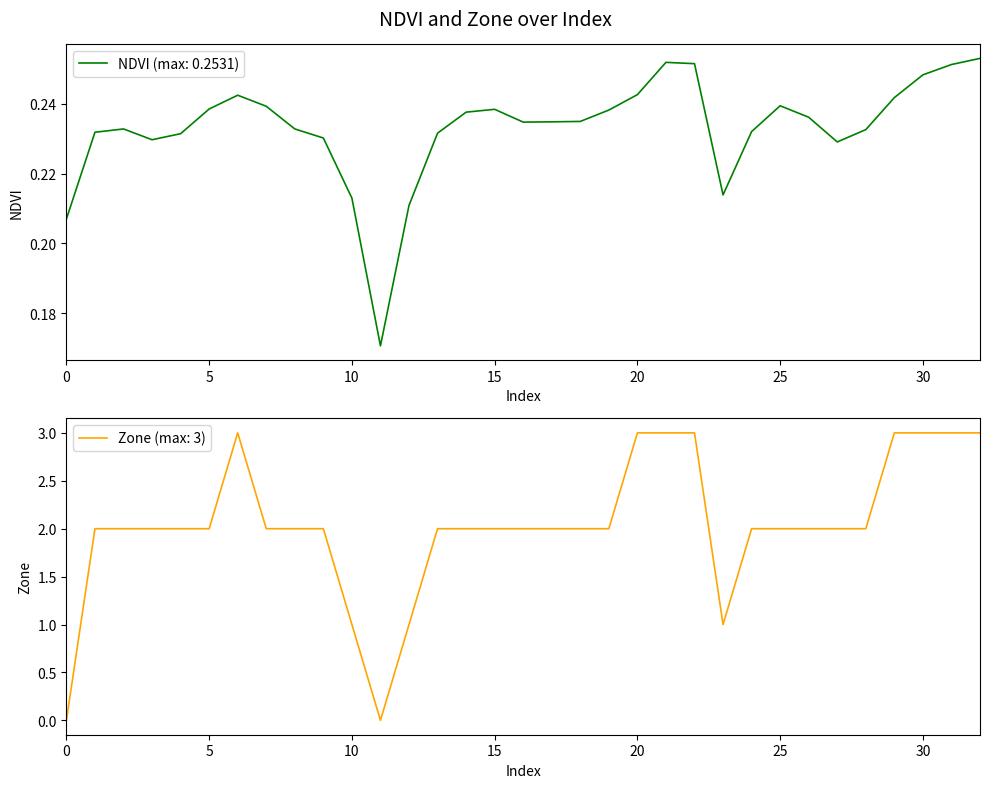

Is it true that Zone (max: 3) equals 0 at 10?

False